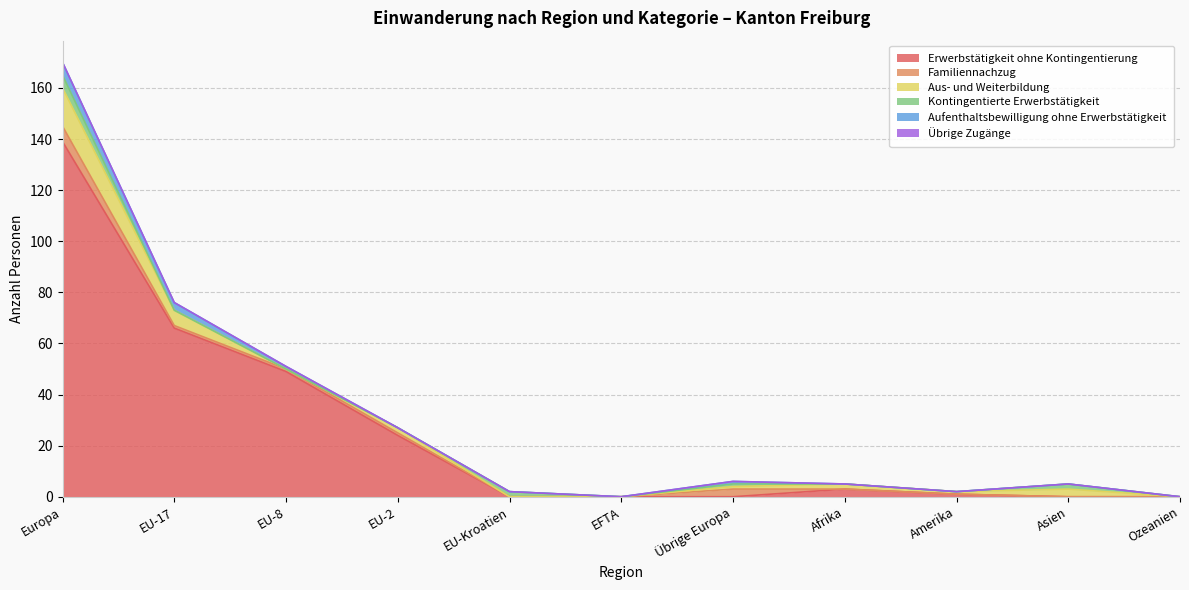

Count the number of categories in the chart.

11